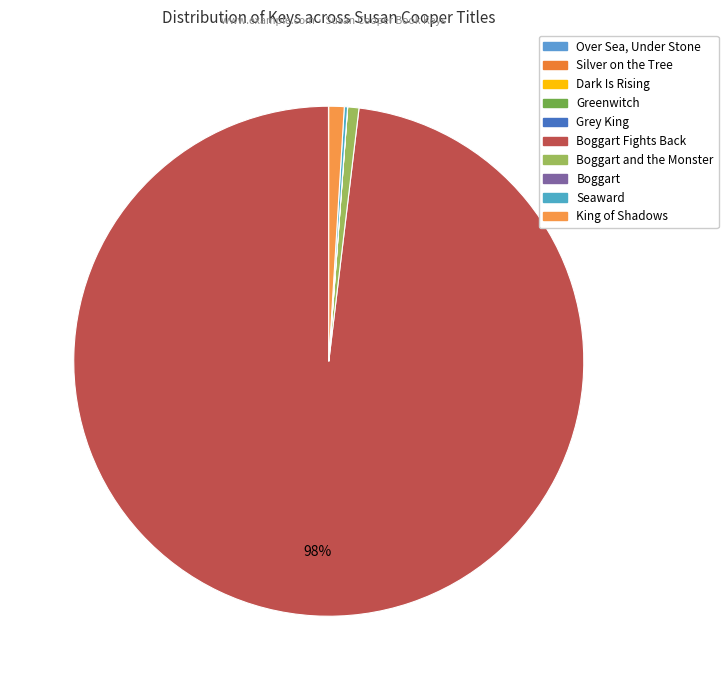

To the nearest percent, what is the average slice percentage?

10%